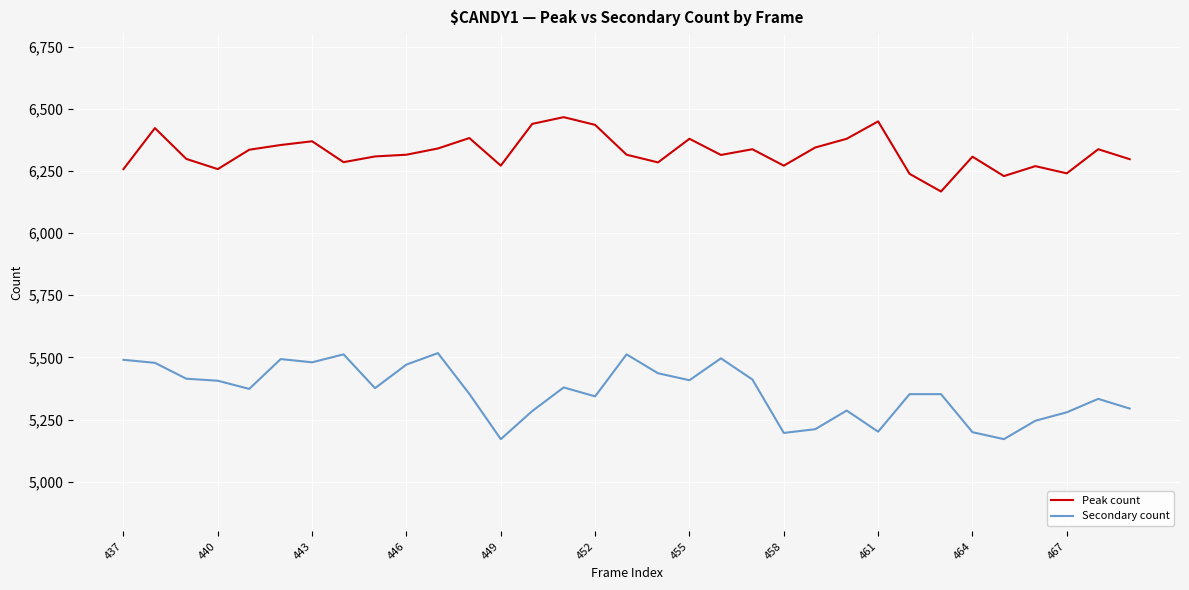

True or false: Peak count and Secondary count intersect in this chart.

False